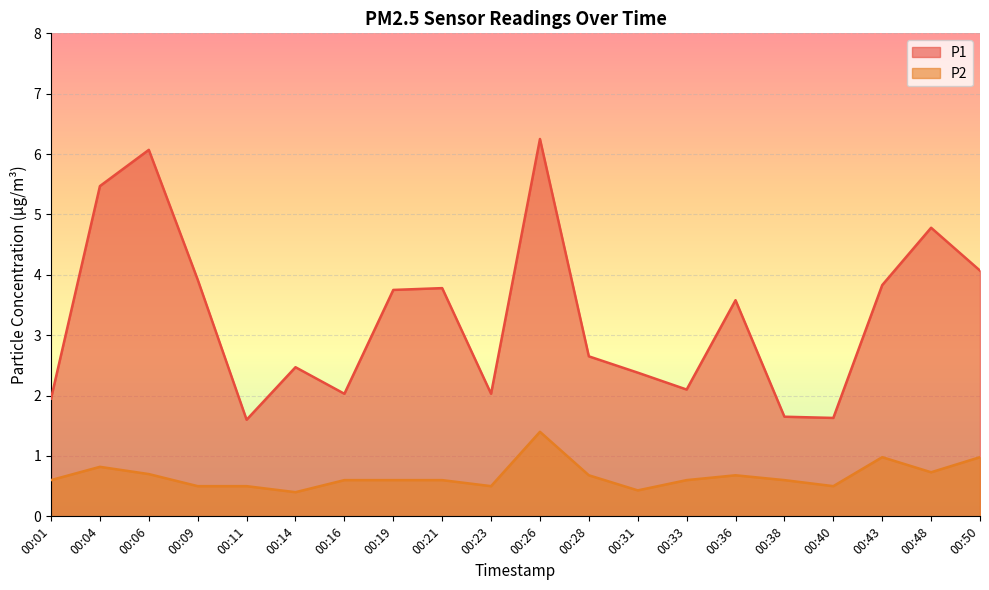

Where is the first local minimum for P1?

00:11